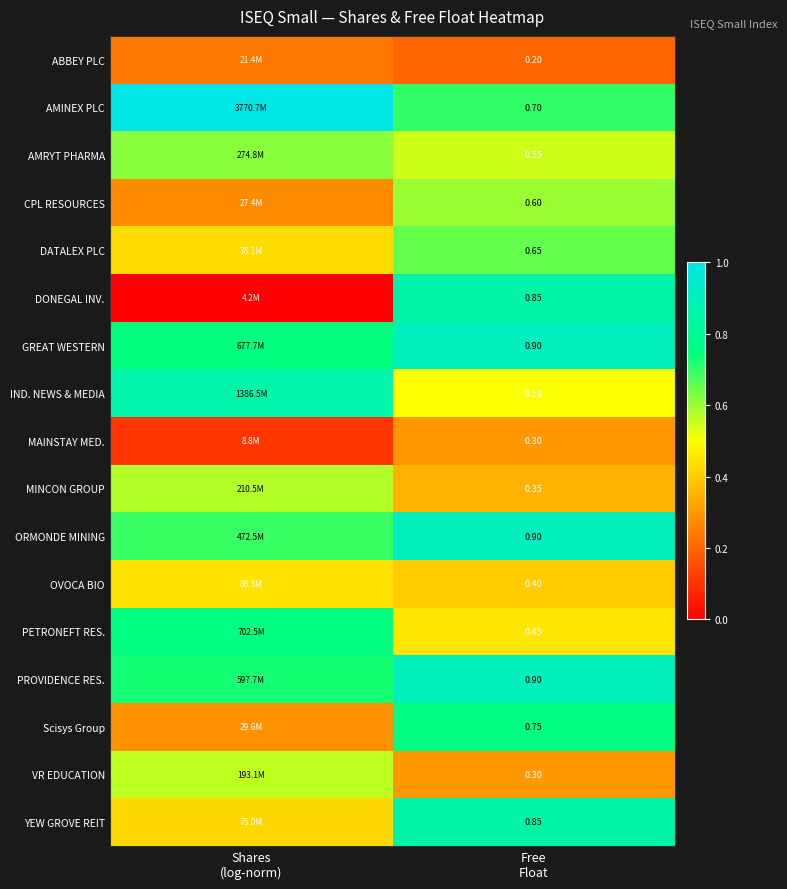

The value of CPL RESOURCES at Shares (log-norm) is 0.3. True or false?

True